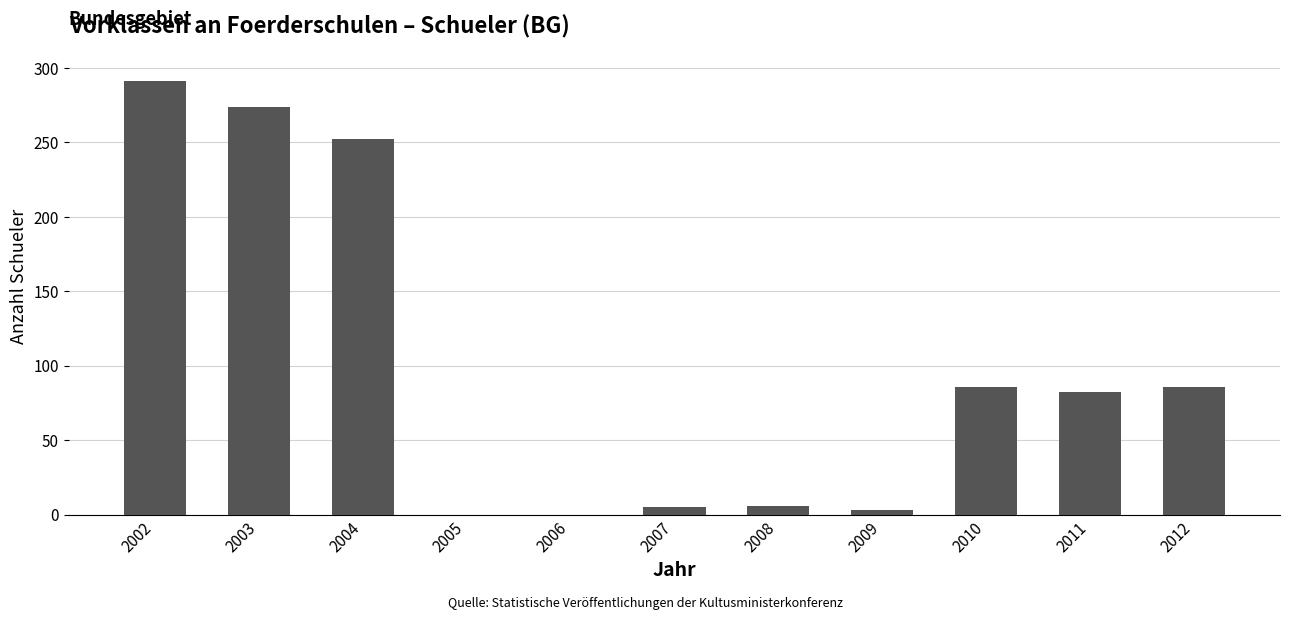

Which category has the highest value across all series?

2002